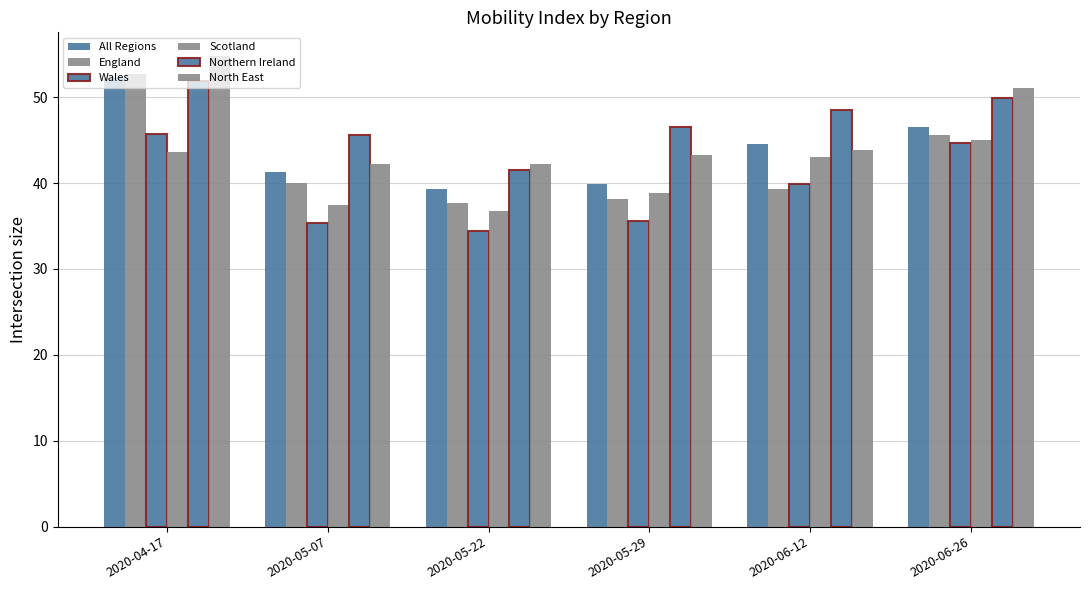

How many values in the Wales series are below 39?

3